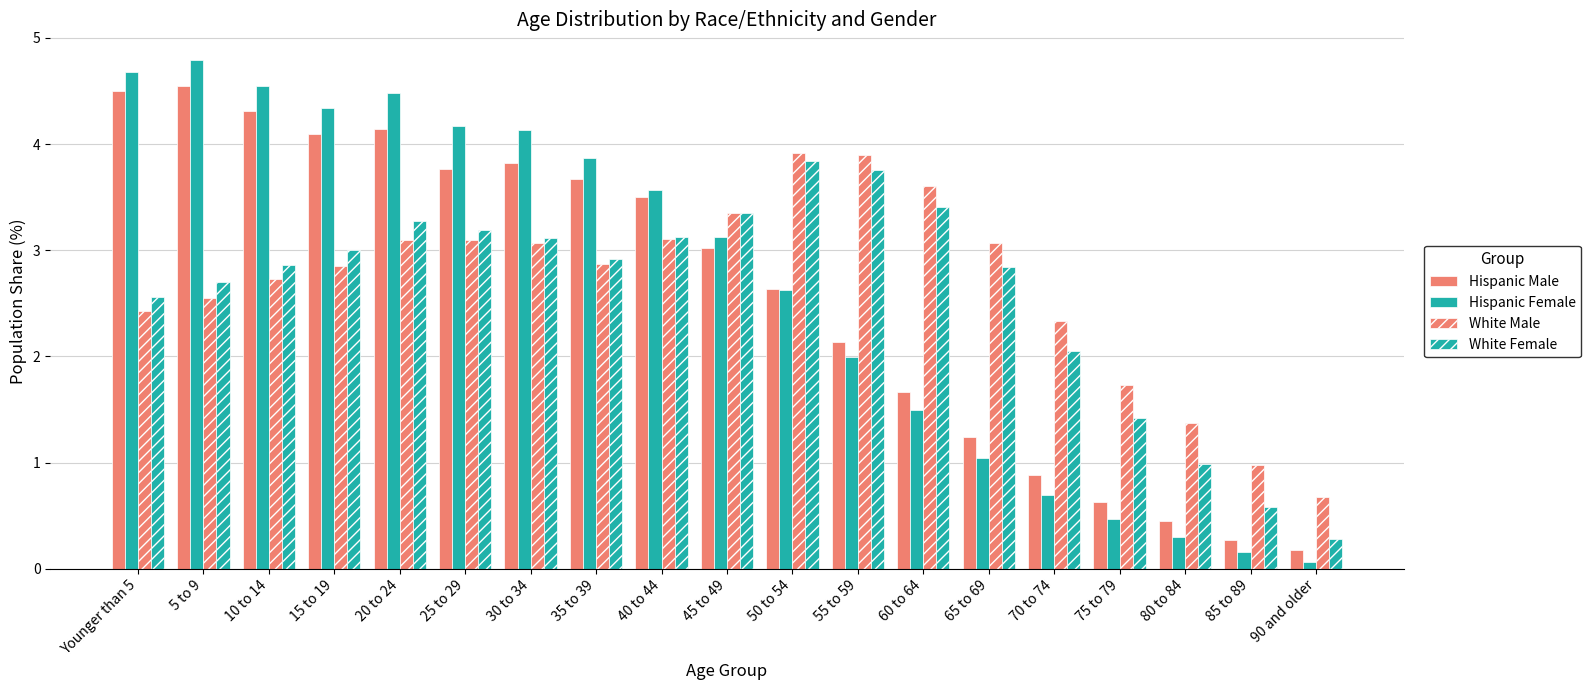

What is the total value across all series at 35 to 39?

13.3